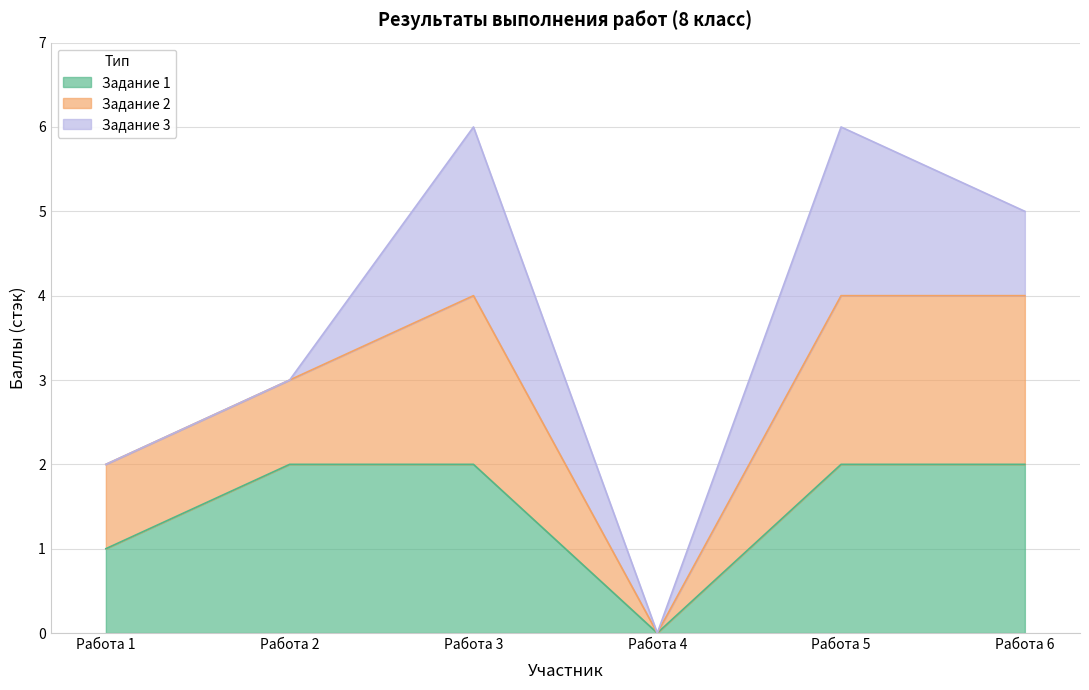

What is the sum of all 1 values?

9